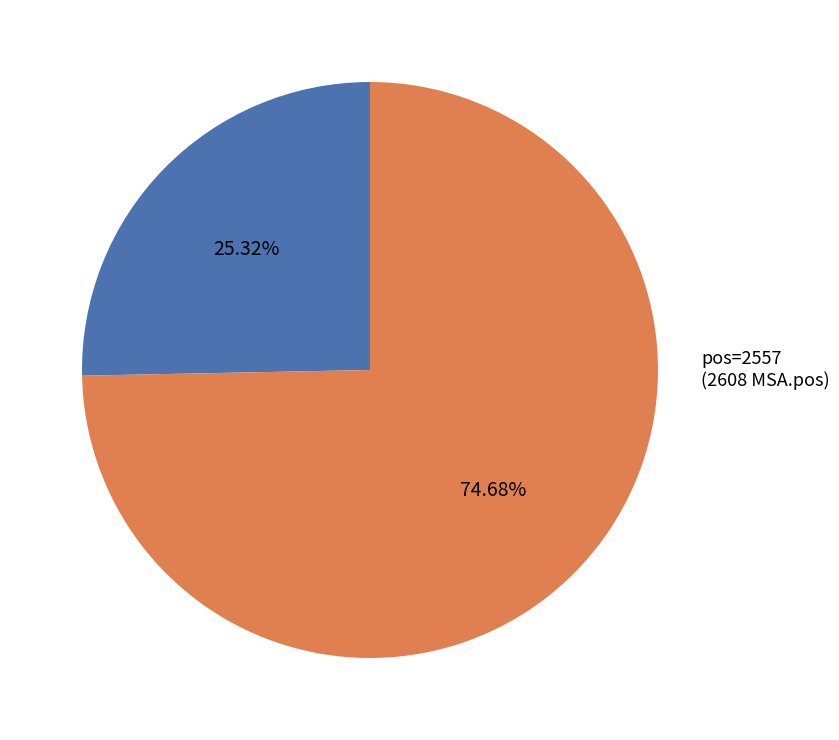

Combined, do pos=2557 (2608 MSA.pos) and pos=883 (884 MSA.pos) account for over 50%?

Yes